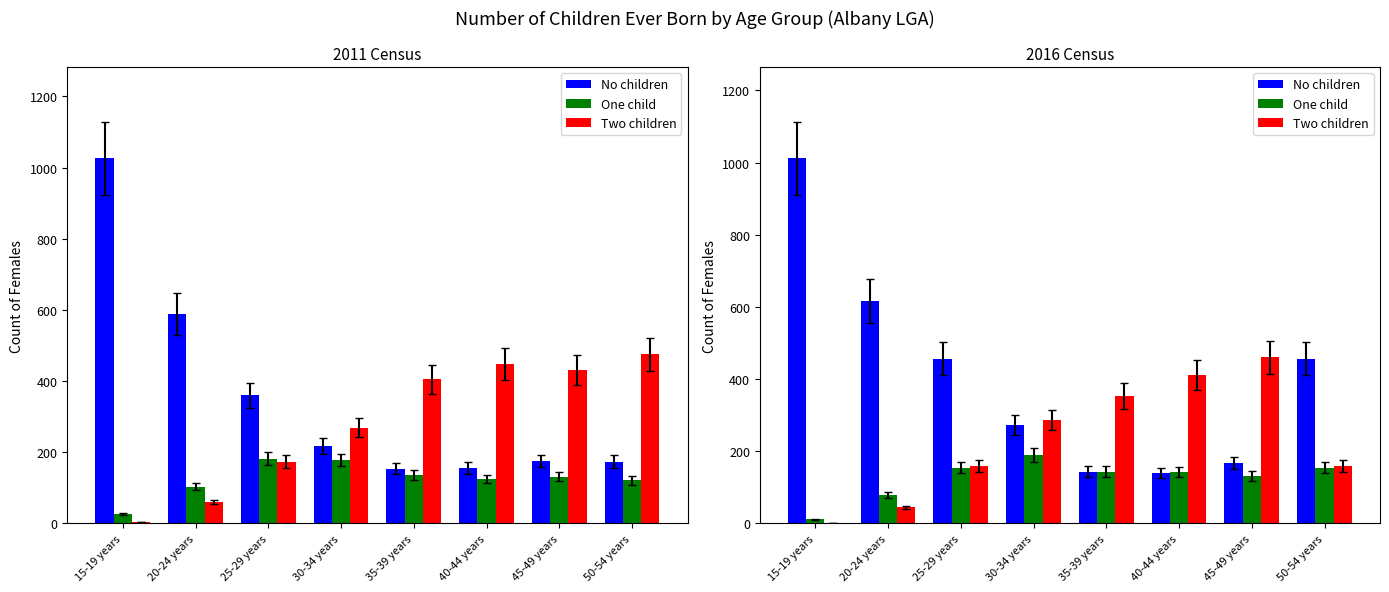

How many groups of bars are there?

8